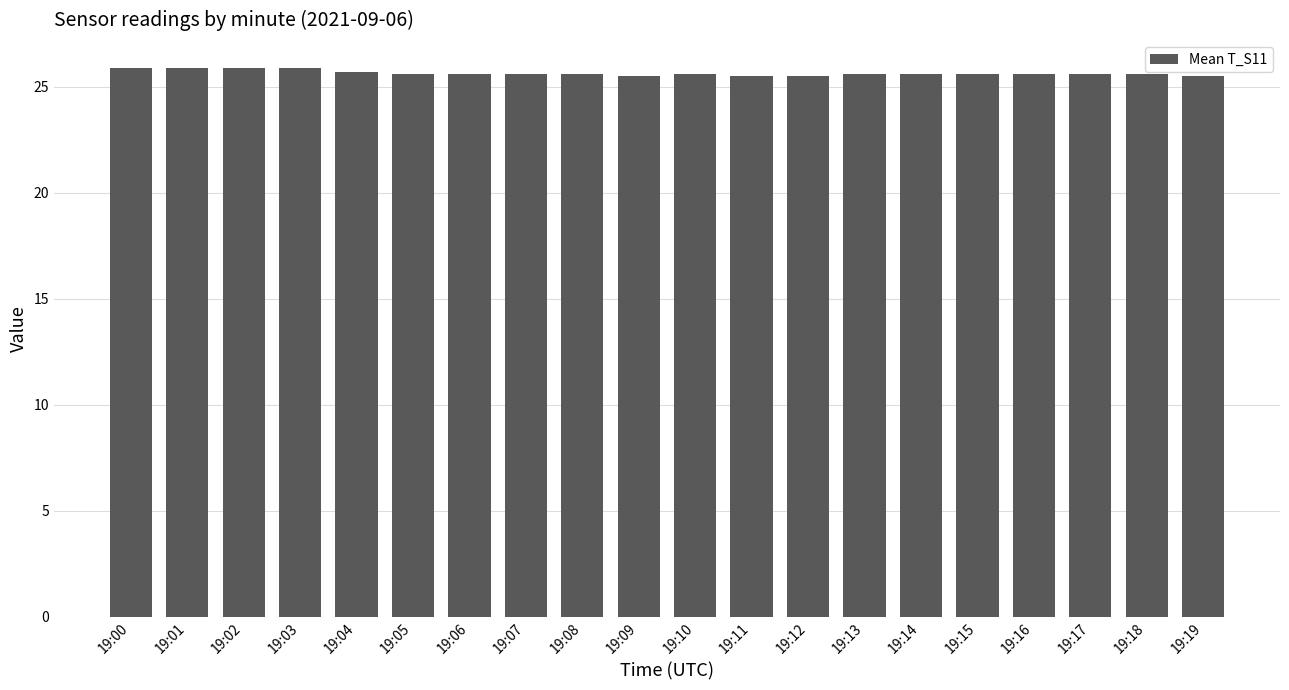

What is the minimum value shown in the chart?

25.5